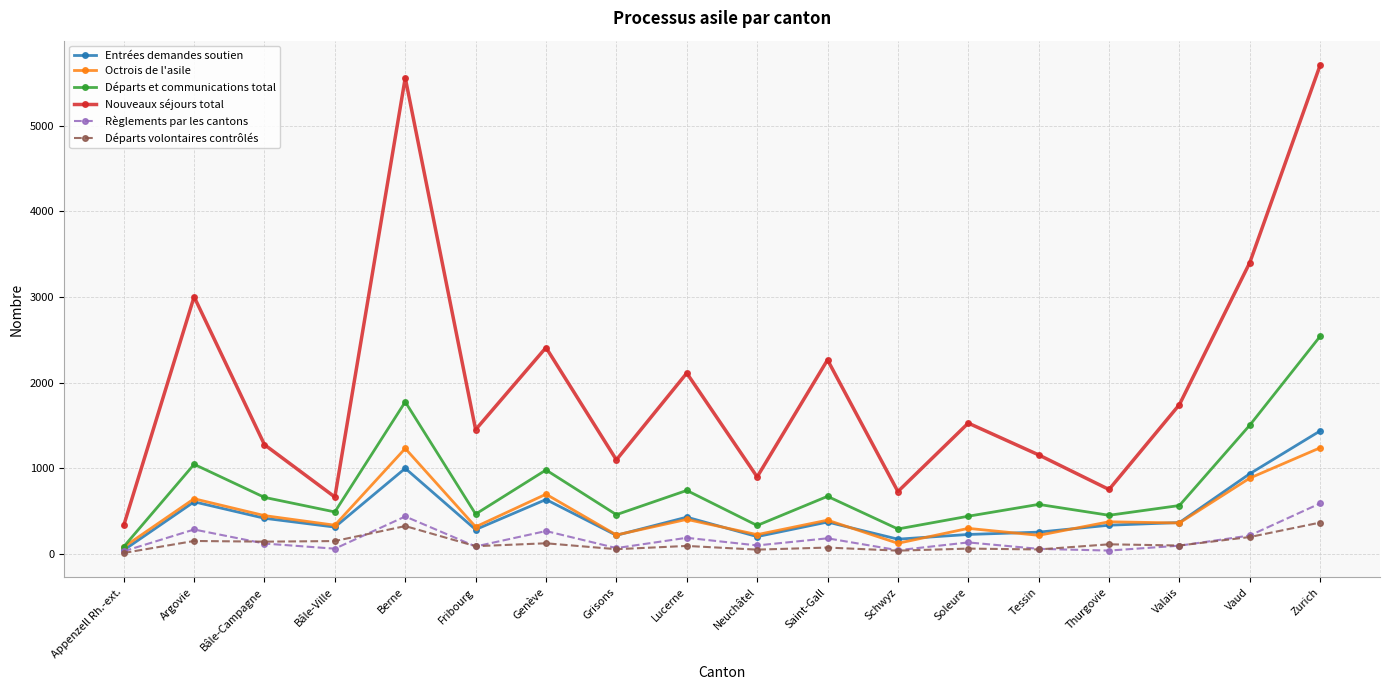

True or false: Nouveaux séjours total and Octrois de l'asile cross at least once.

False